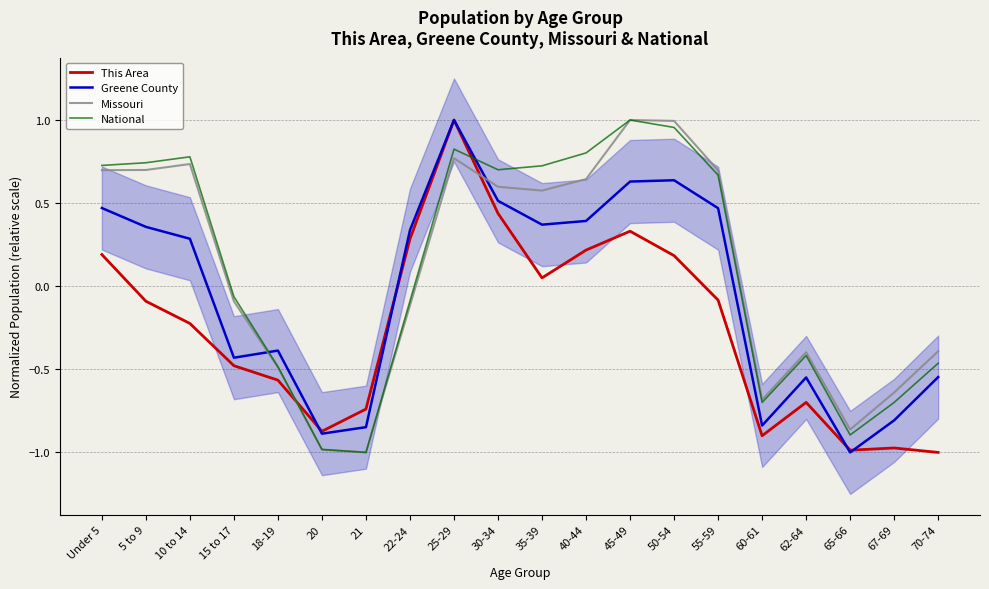

Which series ends up on top after the final intersection of Greene County and Missouri?

Missouri